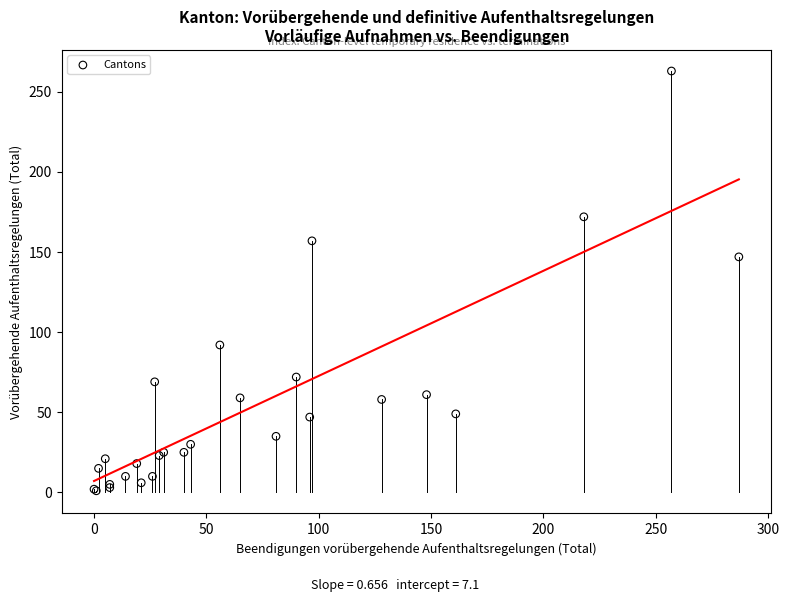

What Y value in the scatter plot is closest to 132?

147